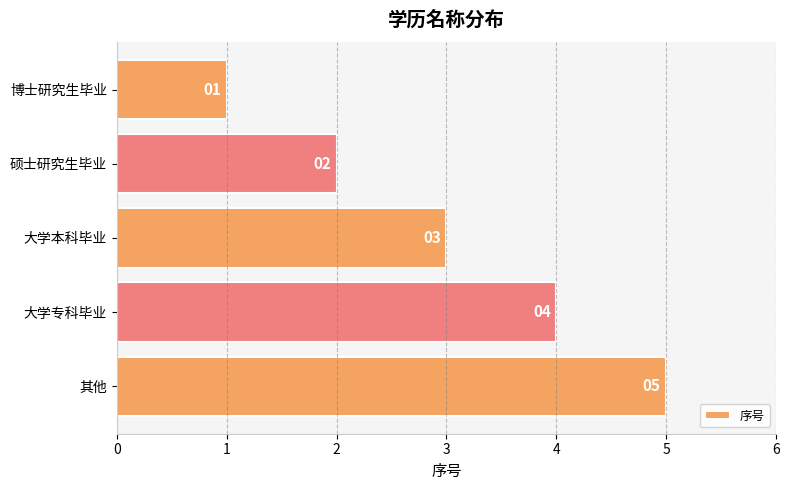

Count the values in the range 2 to 4.

3